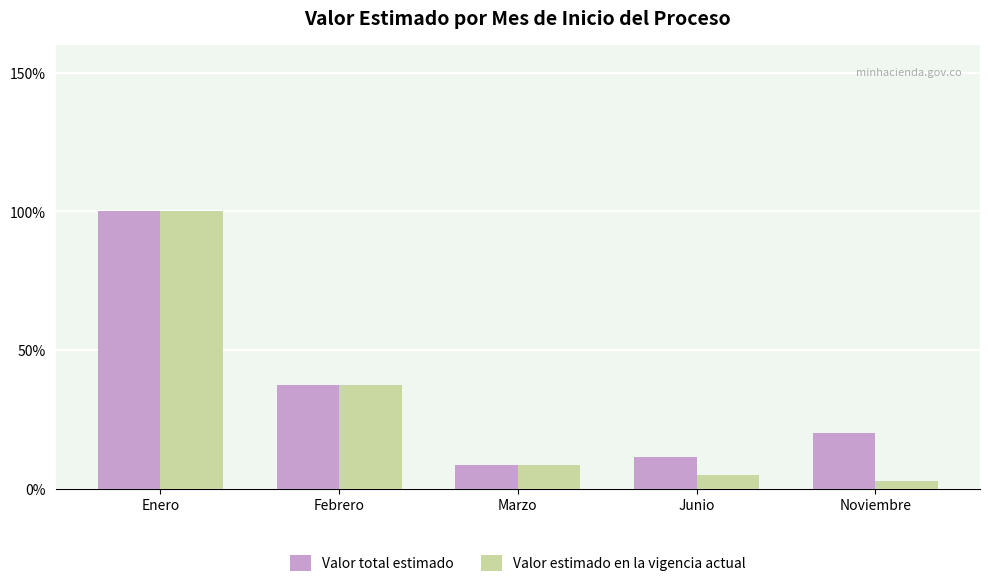

Does the chart contain any negative values?

No